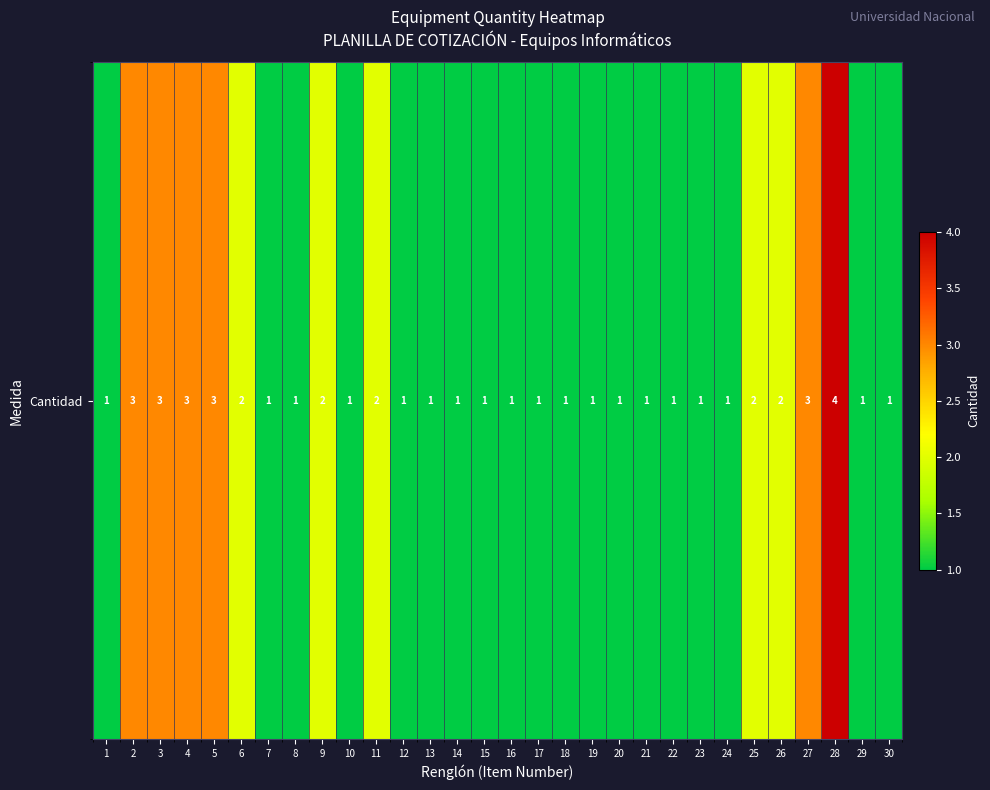

Which has a higher value, 22 or 11?

11